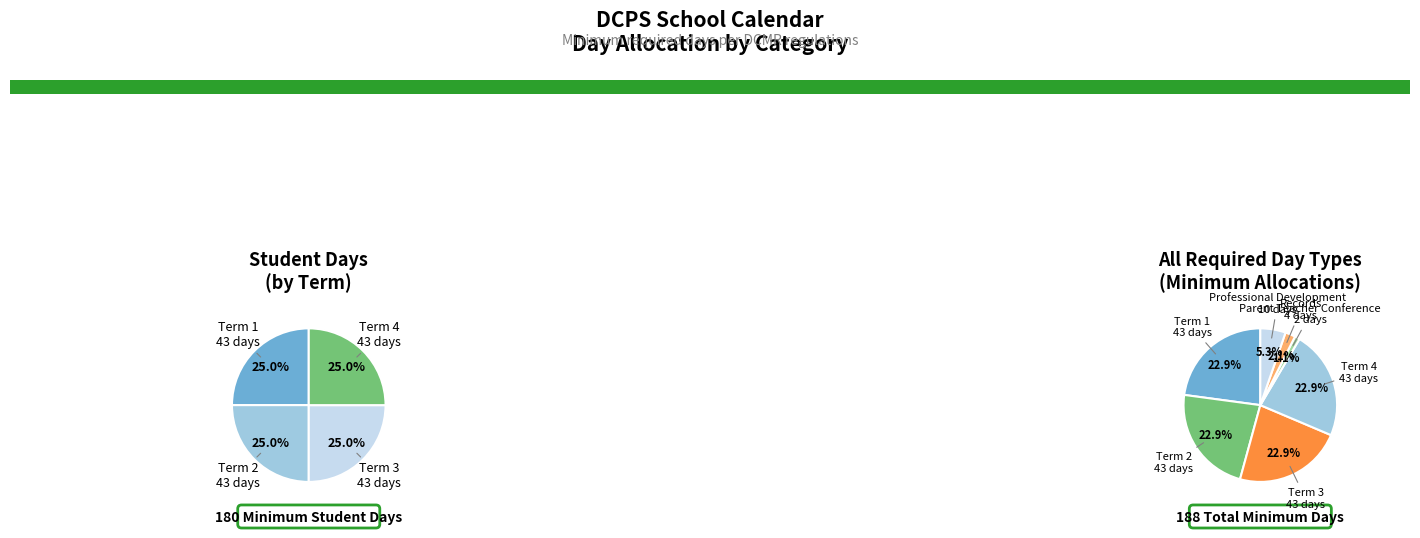

Rank the categories by value from lowest to highest.

Parent Teacher Conference Days, Records Days, Professional Development Days, Term 1, Term 2, Term 3, Term 4